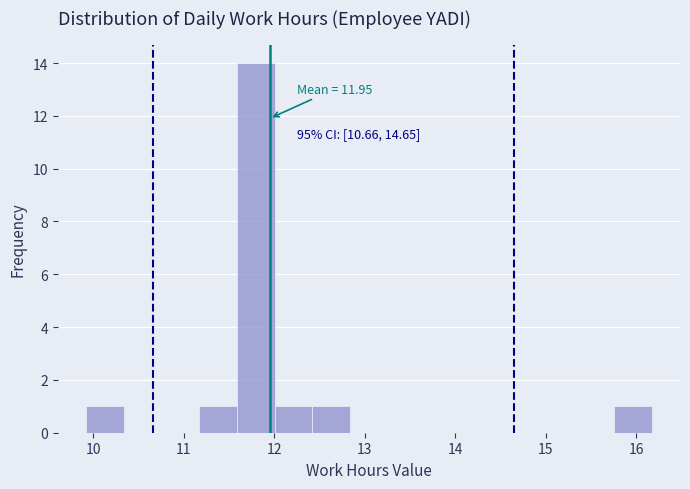

Over which range of the x-axis is the bar tallest?

11.6 to 12.0